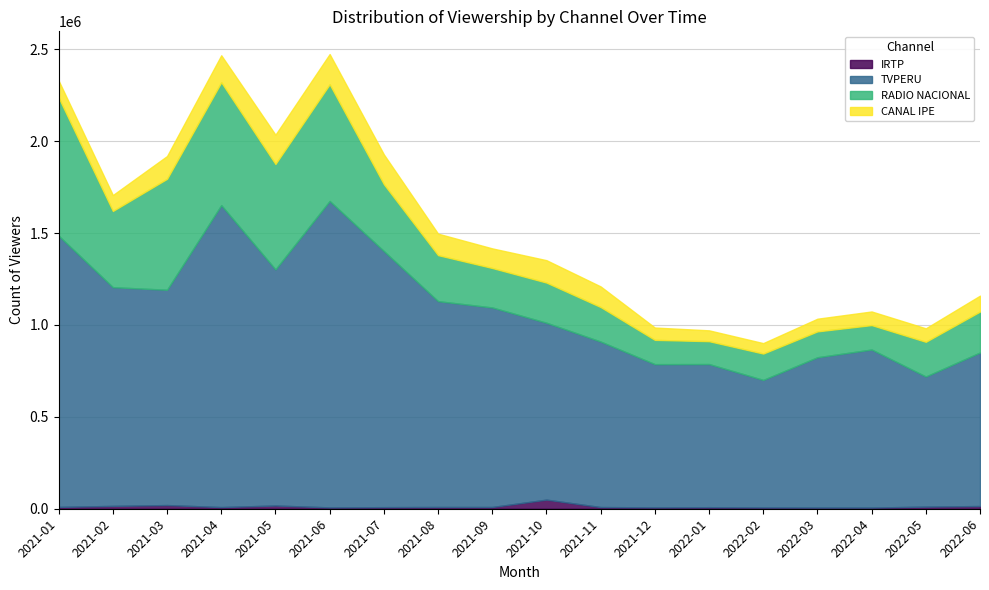

Read the RADIO NACIONAL value at 2021-01, to the nearest 10.

751210